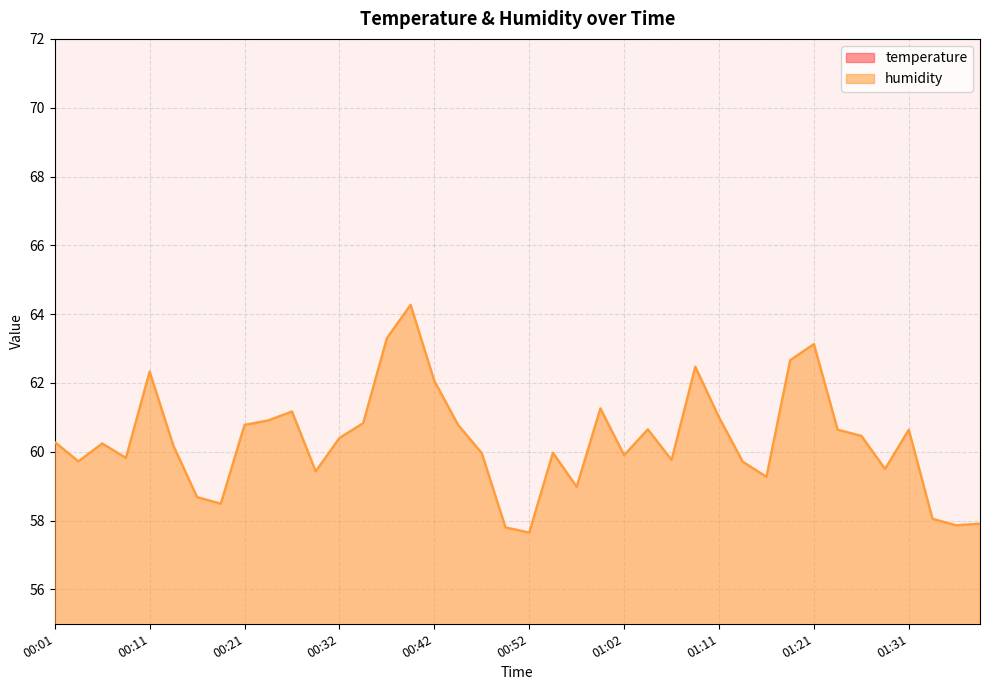

What is the label of the 13th point from the left?

00:32